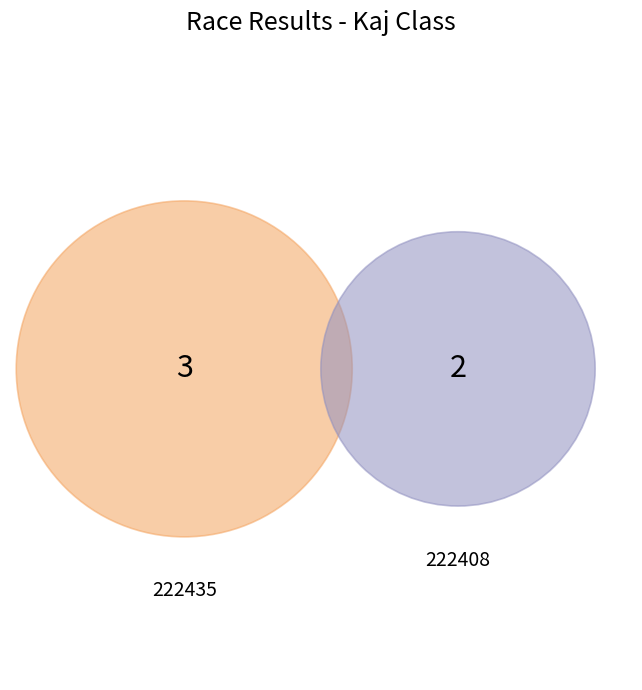

The 222435 slice represents 72% of the pie. True or false?

False